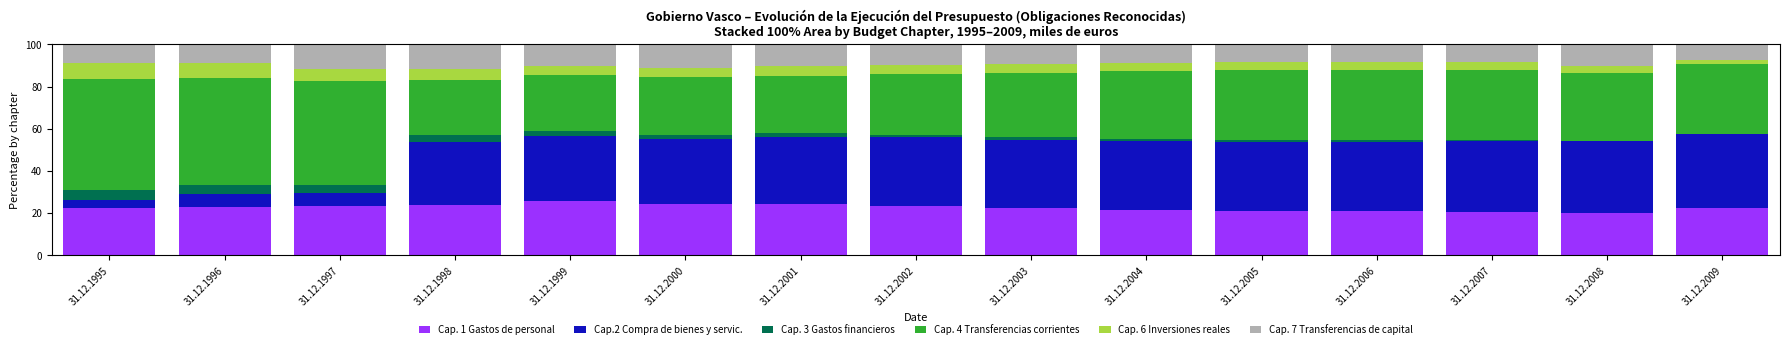

Is it true that Cap. 1 Gastos de personal equals 8.5 at 31.12.2001?

False